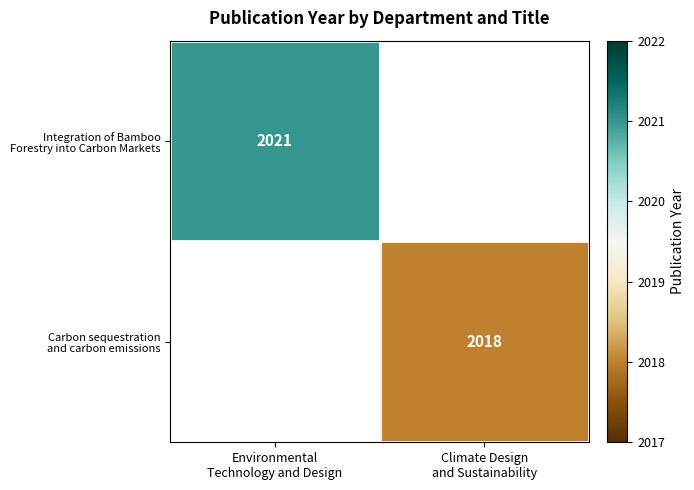

The Integration of Bamboo Forestry into Carbon Markets series shows 2021.0 at Environmental Technology and Design. True or false?

True